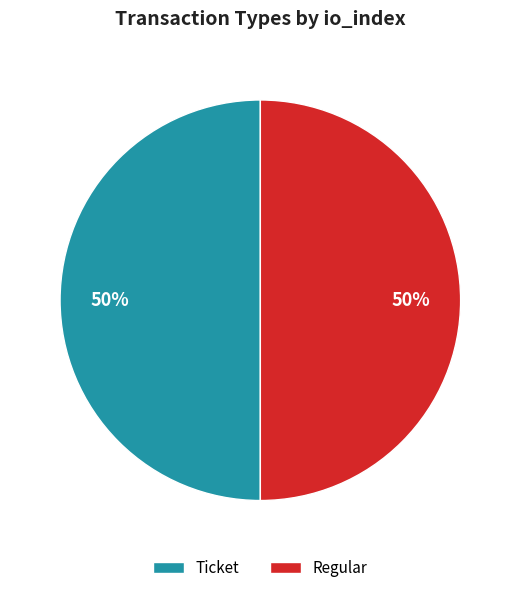

True or false: Regular accounts for 99% of the total.

False